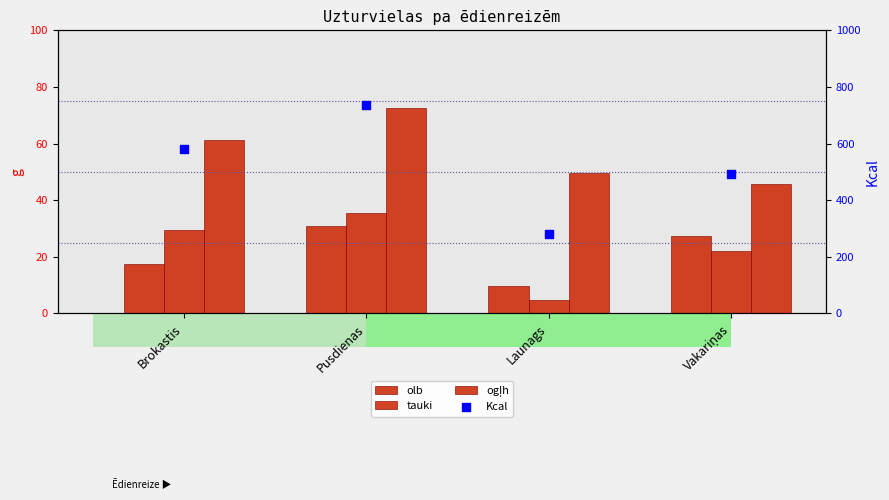

Which series has the largest total across all categories?

Kcal